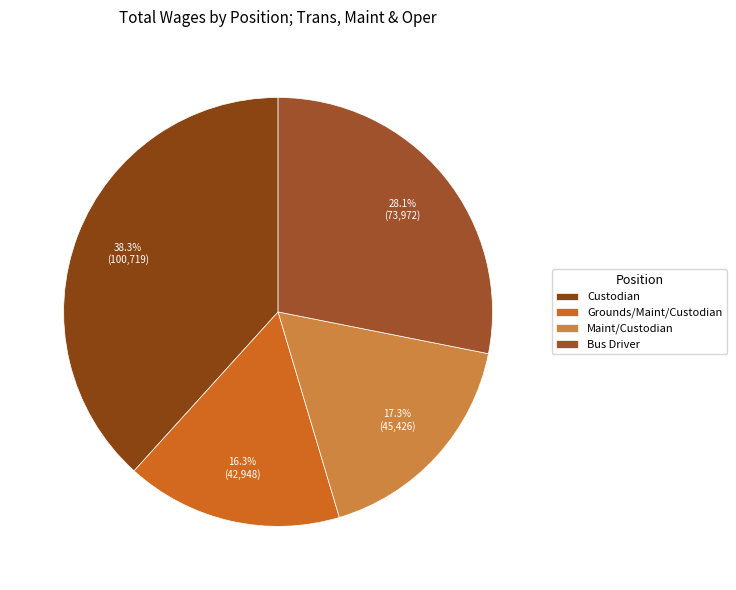

Which category has the smallest portion of the pie?

Grounds/Maint/Custodian